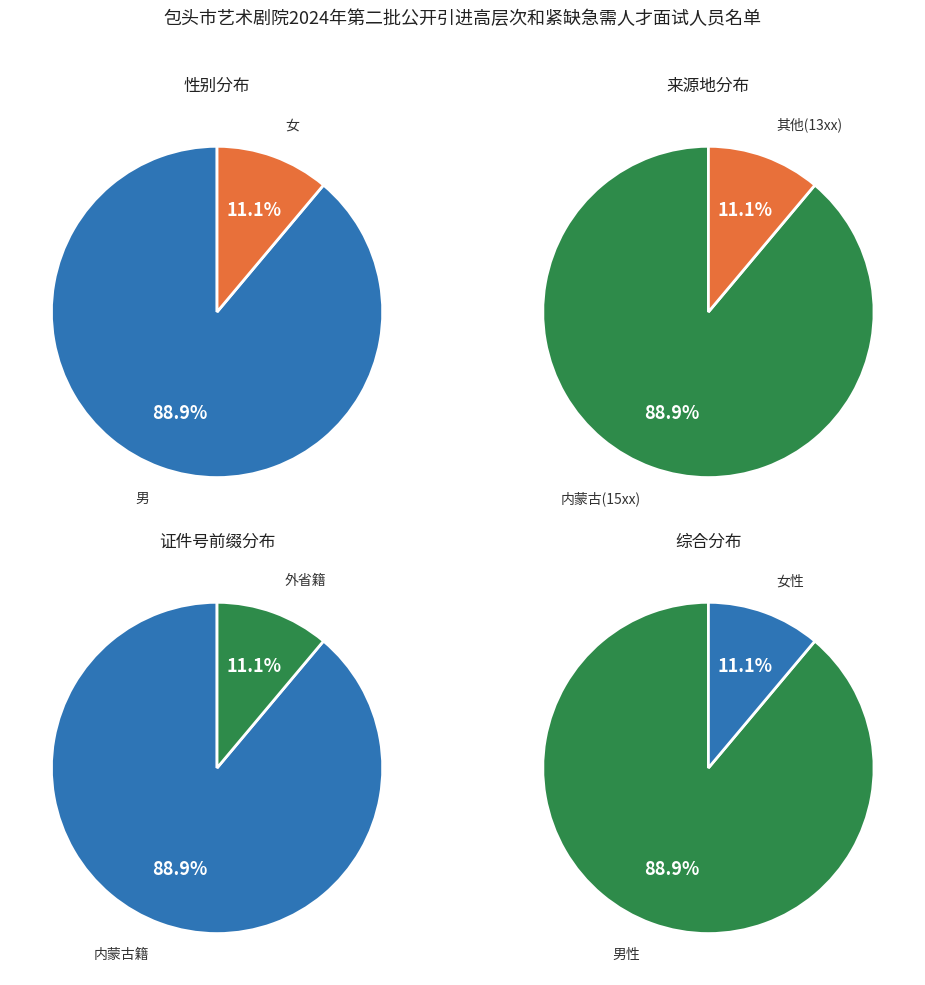

To the nearest percent, what is the average slice percentage?

50%